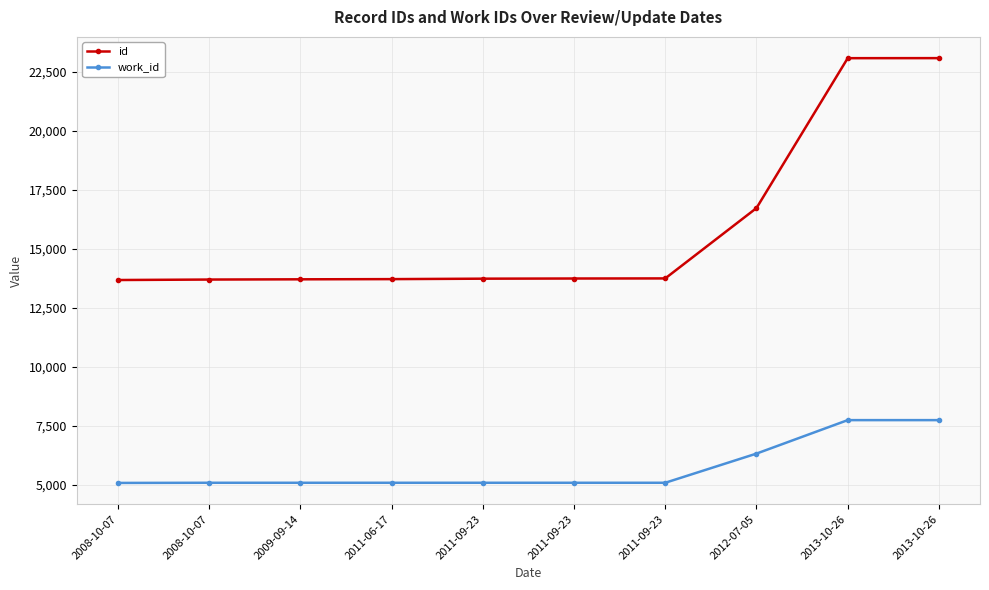

What are all the series names shown in the legend?

id, work_id